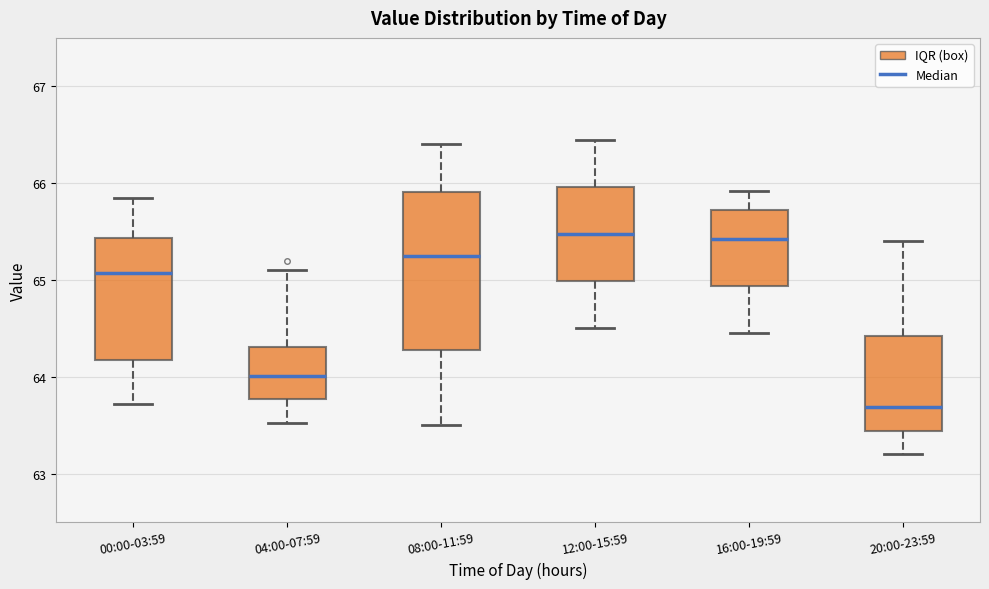

Reading left to right, read every box against the y-axis: the position of its median line, the range the box covers, and the ends of its whiskers. The values are not printed on the chart, so give them approximately, as read against the axis.

00:00-03:59: median 65.1, box 64.2 to 65.4, whiskers 63.7 to 65.9
04:00-07:59: median 64.0, box 63.8 to 64.3, whiskers 63.5 to 65.1
08:00-11:59: median 65.3, box 64.3 to 65.9, whiskers 63.5 to 66.4
12:00-15:59: median 65.5, box 65.0 to 66.0, whiskers 64.5 to 66.5
16:00-19:59: median 65.4, box 64.9 to 65.7, whiskers 64.5 to 65.9
20:00-23:59: median 63.7, box 63.4 to 64.4, whiskers 63.2 to 65.4